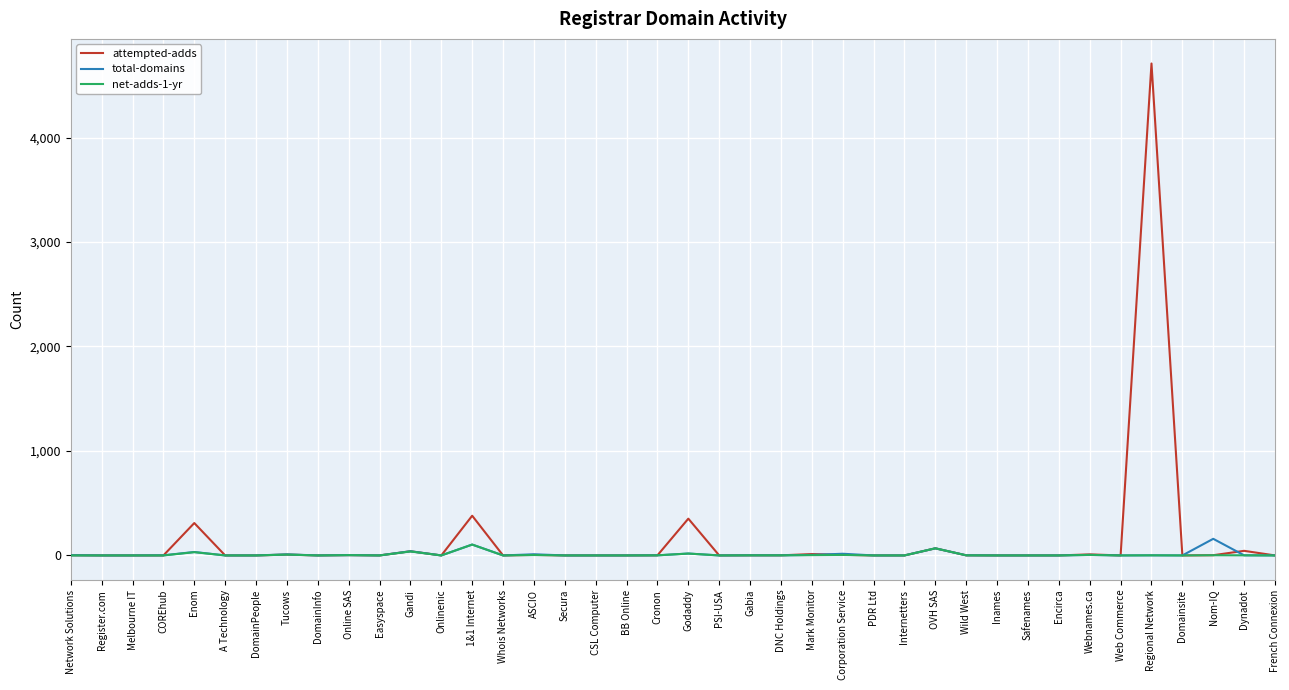

What is the maximum value shown in the chart?

4709